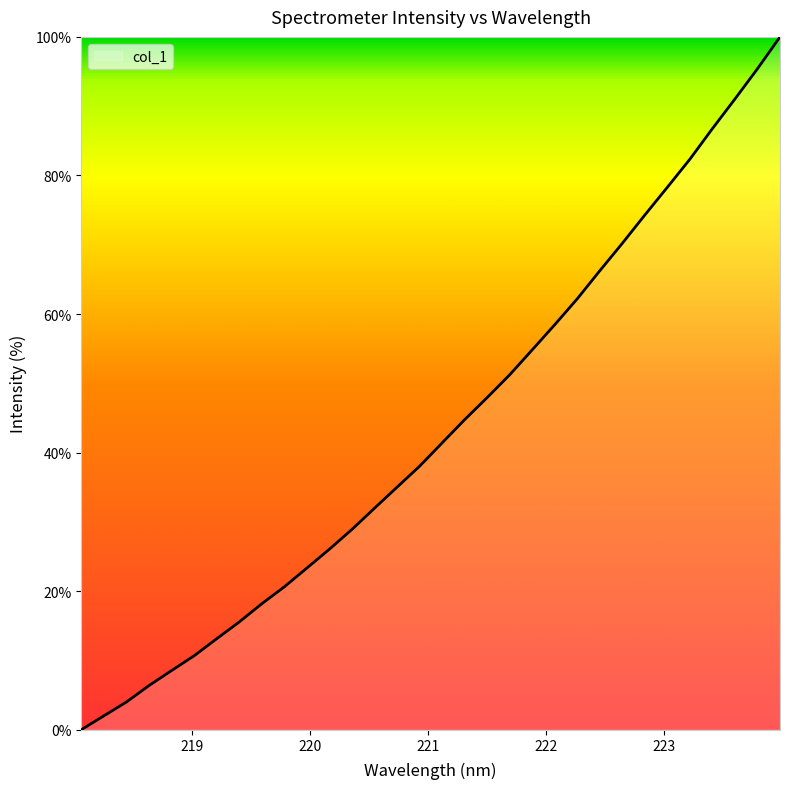

What is the difference between the maximum and minimum values?

100.0